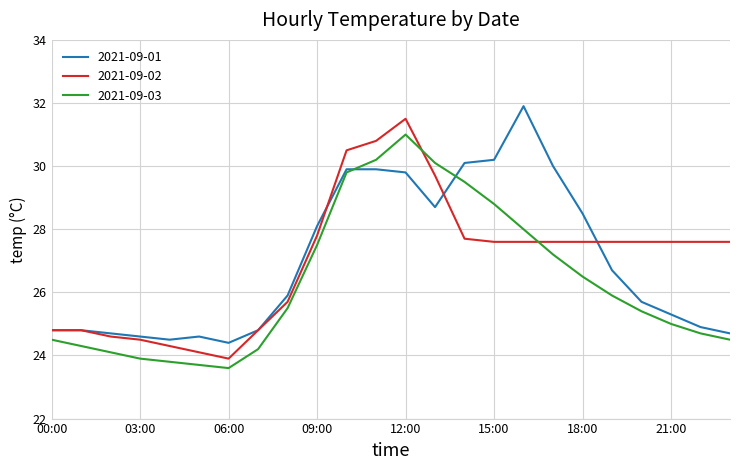

What is the smallest value displayed?

23.6